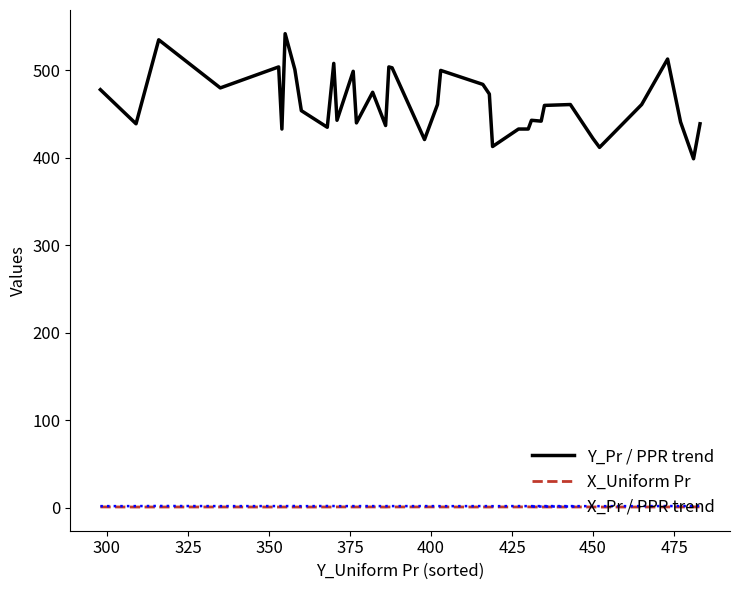

Which series has the widest spread of values?

Y_Pr / PPR trend